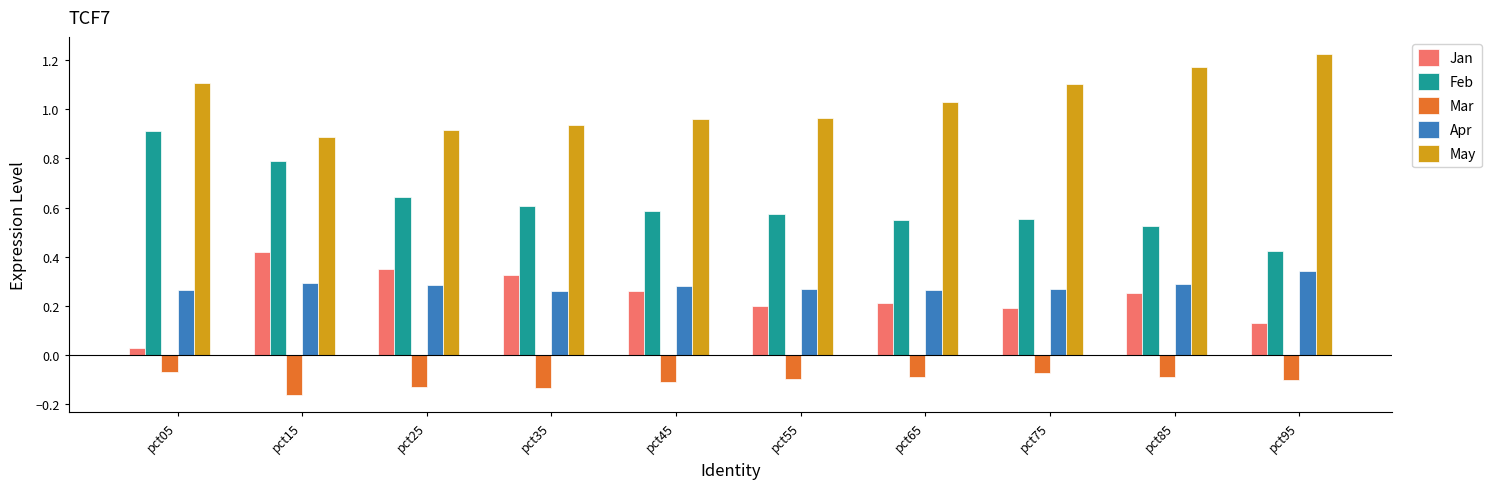

What is the sum of all Mar values?

-1.1